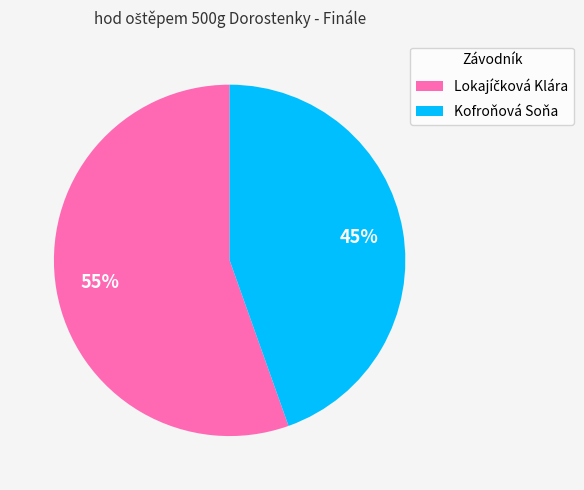

What percentage is the Kofroňová Soňa slice, to the nearest percent?

45%